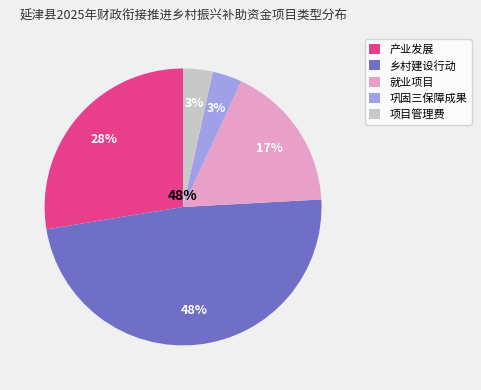

Does 就业项目 account for over 50% of the chart?

No